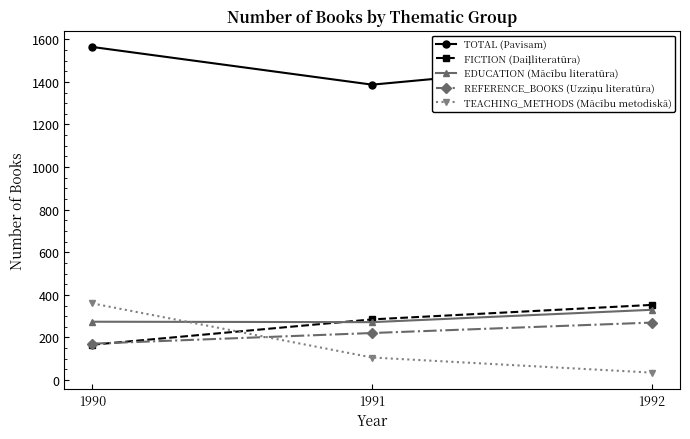

How many data points in EDUCATION (Mācību literatūra) are less than 274?

1